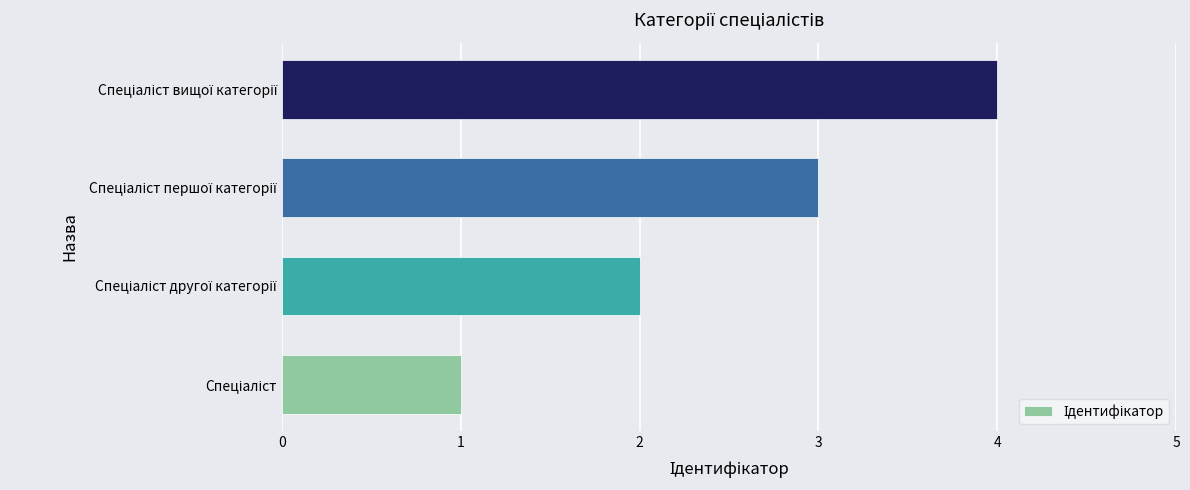

What is the greatest value displayed?

4